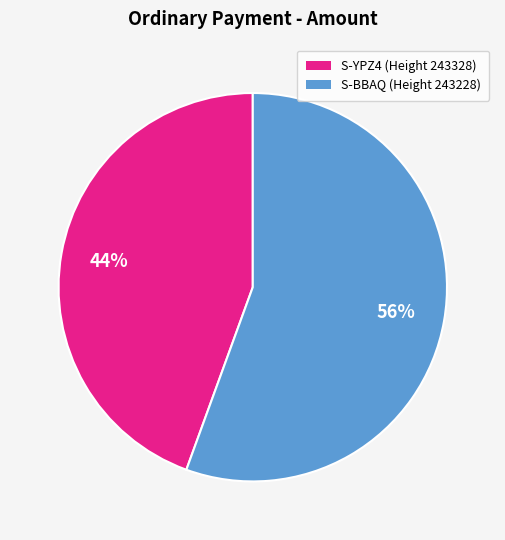

To the nearest percent, what is the average slice percentage?

50%